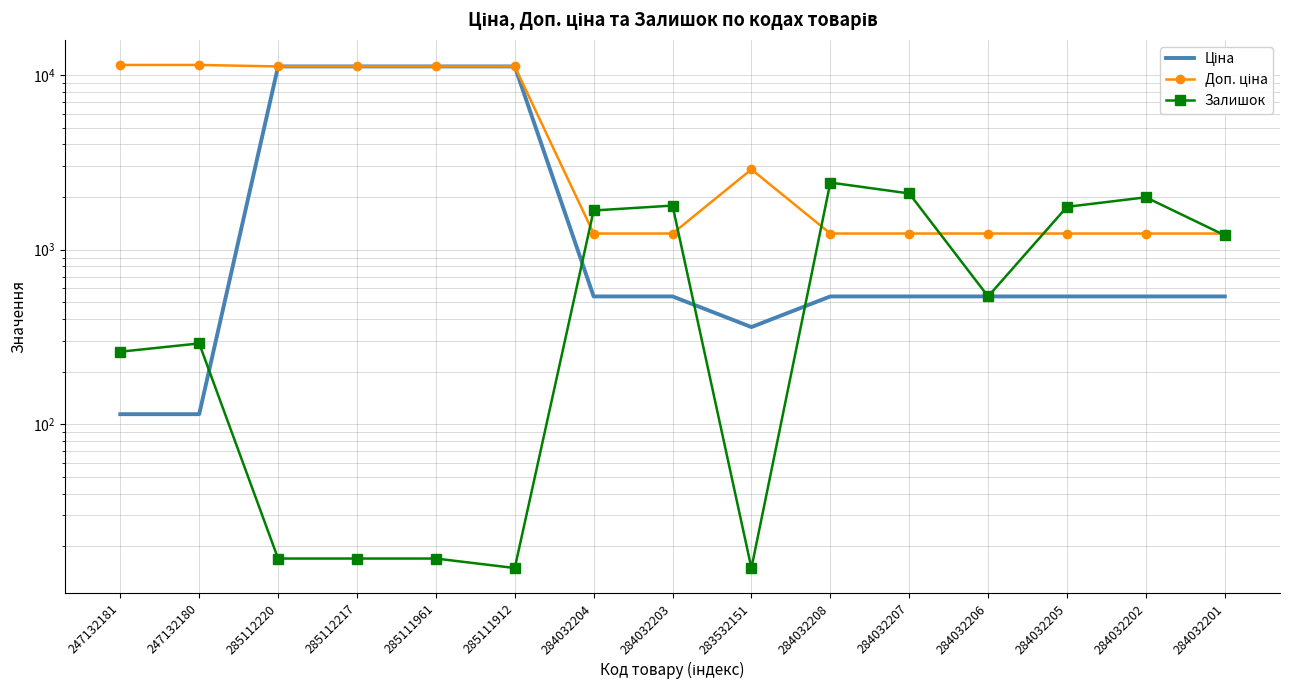

What is the lowest value of the Залишок series?

15.0